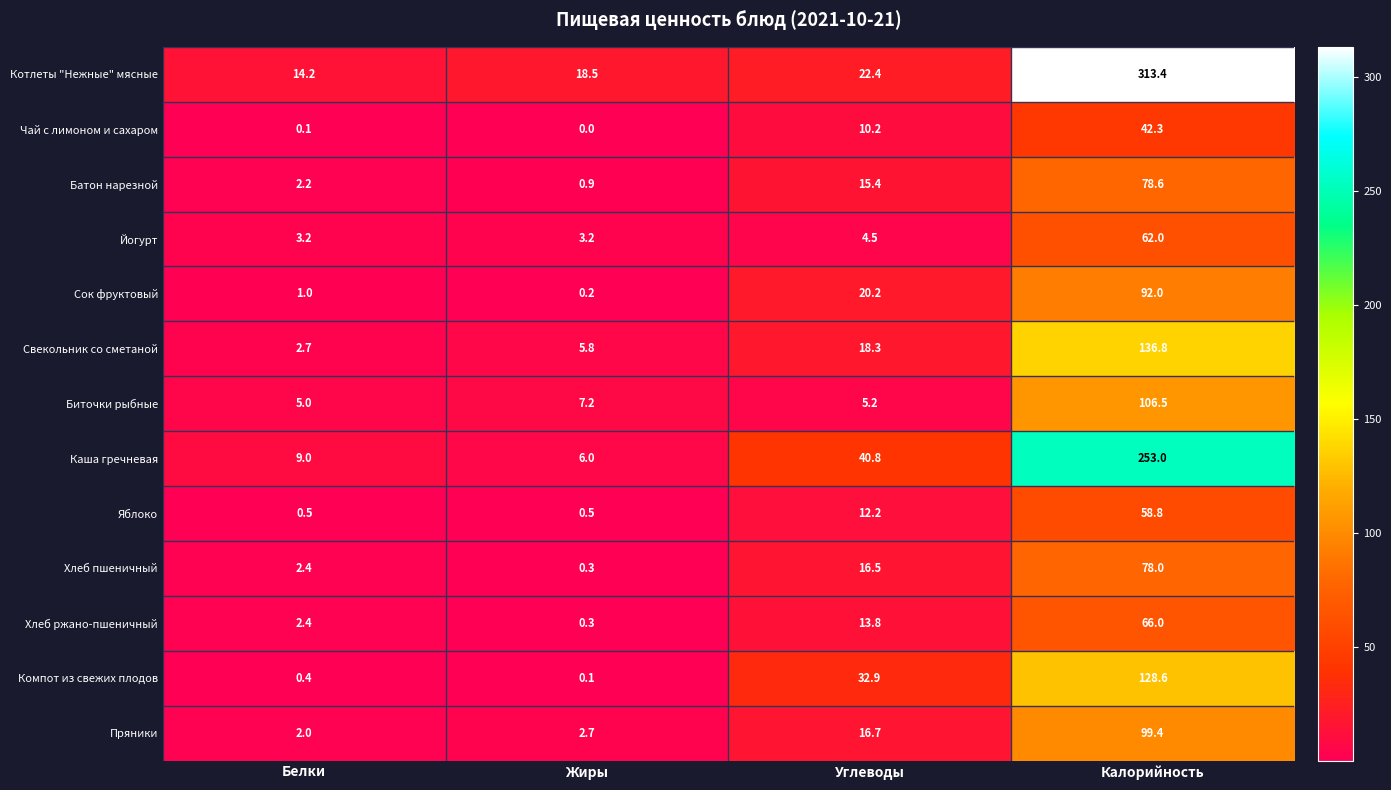

What is the difference between the maximum and second lowest values in the Чай с лимоном и сахаром series?

42.2